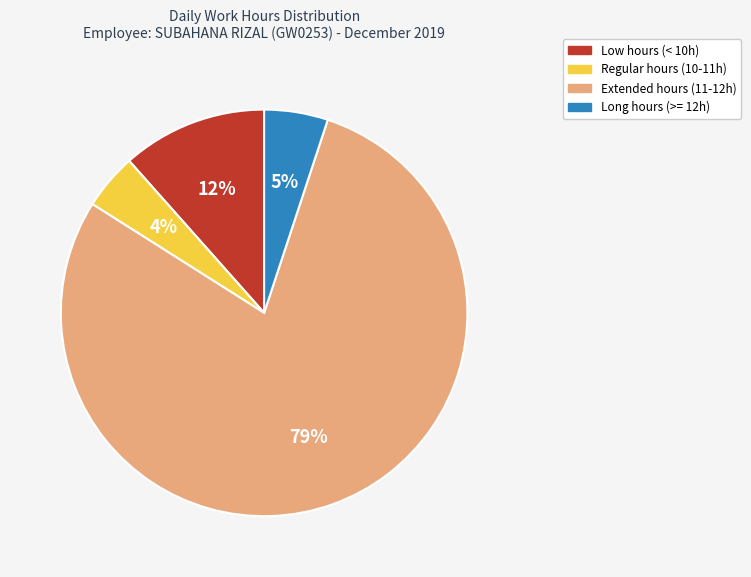

What is the smallest slice in the pie chart?

Regular hours (10-11h)